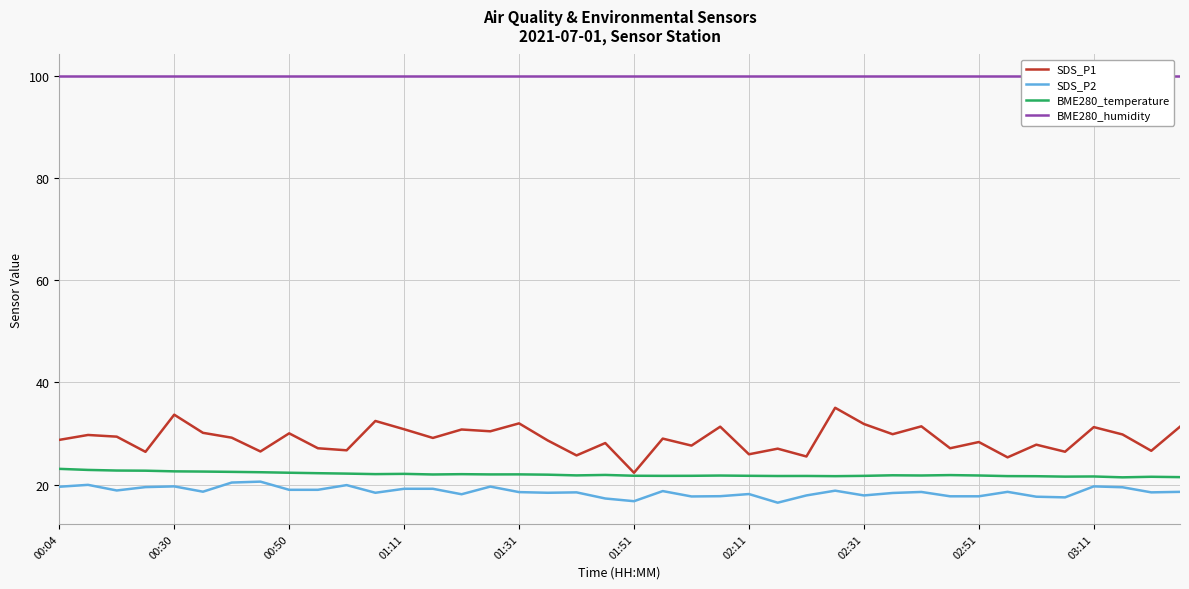

Between 23 and 33, which series saw the biggest shift?

SDS_P1